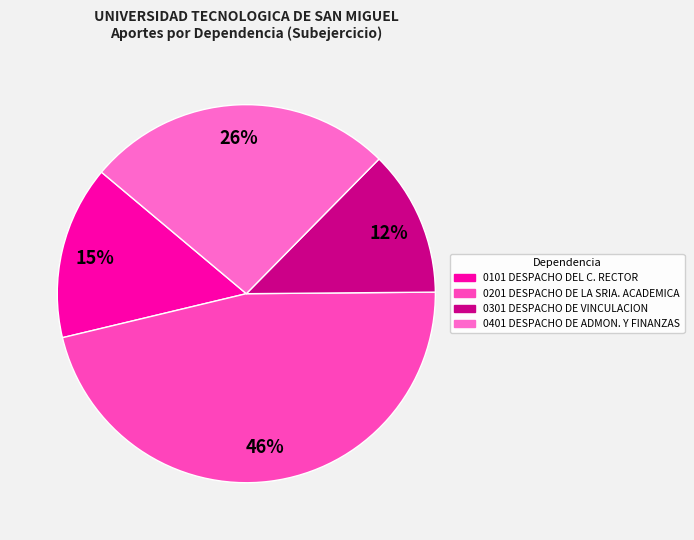

What is the smallest slice in the pie chart?

0301 DESPACHO DE VINCULACION